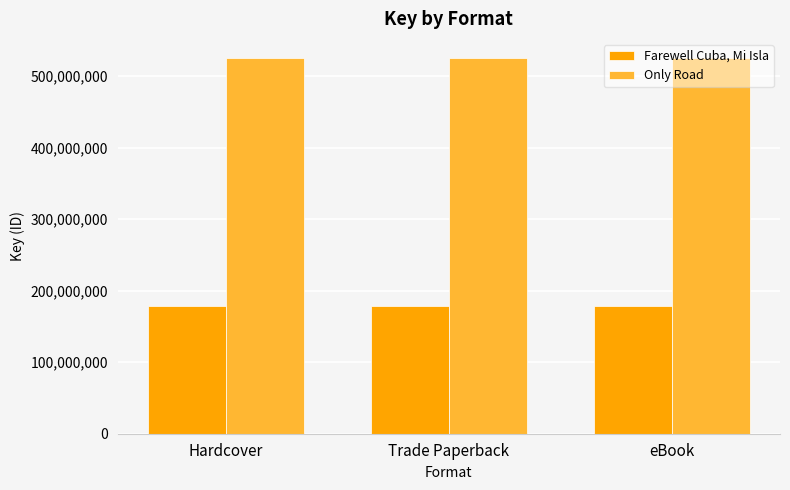

Rank the series by their average value, from lowest to highest.

Farewell Cuba, Mi Isla, Only Road